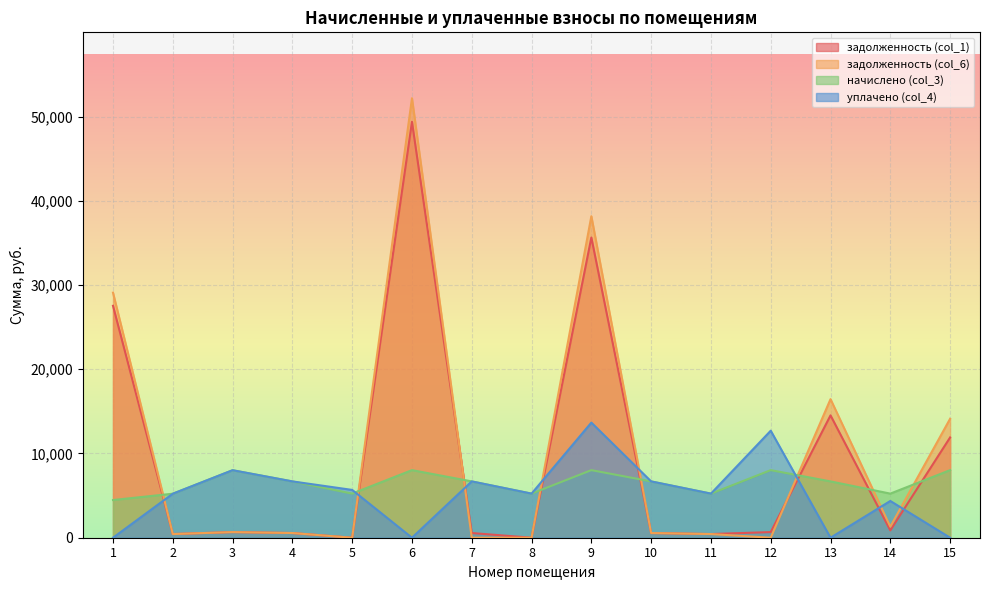

What is the difference between the highest and lowest values at 3?

7346.2